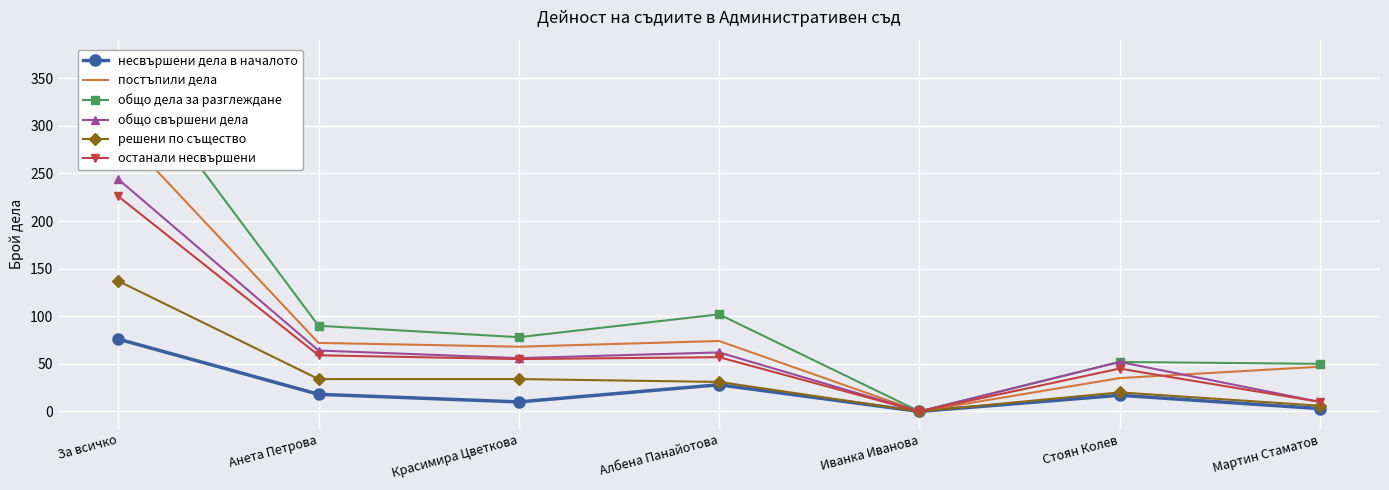

At which category is the sum across all series the highest?

За всичко